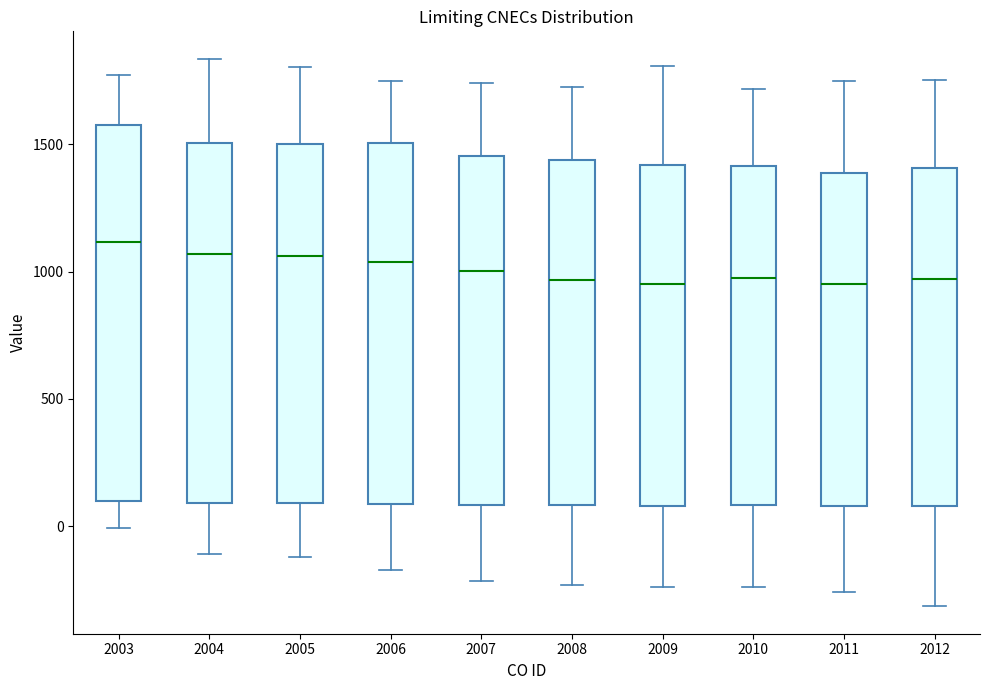

Reading left to right, read every box against the y-axis: the position of its median line, the range the box covers, and the ends of its whiskers. The values are not printed on the chart, so give them approximately, as read against the axis.

2003: median 1100, box 100 to 1550, whiskers 0 to 1750
2004: median 1050, box 100 to 1500, whiskers -100 to 1850
2005: median 1050, box 100 to 1500, whiskers -100 to 1800
2006: median 1050, box 100 to 1500, whiskers -150 to 1750
2007: median 1000, box 100 to 1450, whiskers -200 to 1750
2008: median 950, box 100 to 1450, whiskers -250 to 1750
2009: median 950, box 100 to 1400, whiskers -250 to 1800
2010: median 1000, box 100 to 1400, whiskers -250 to 1700
2011: median 950, box 100 to 1400, whiskers -250 to 1750
2012: median 950, box 100 to 1400, whiskers -300 to 1750